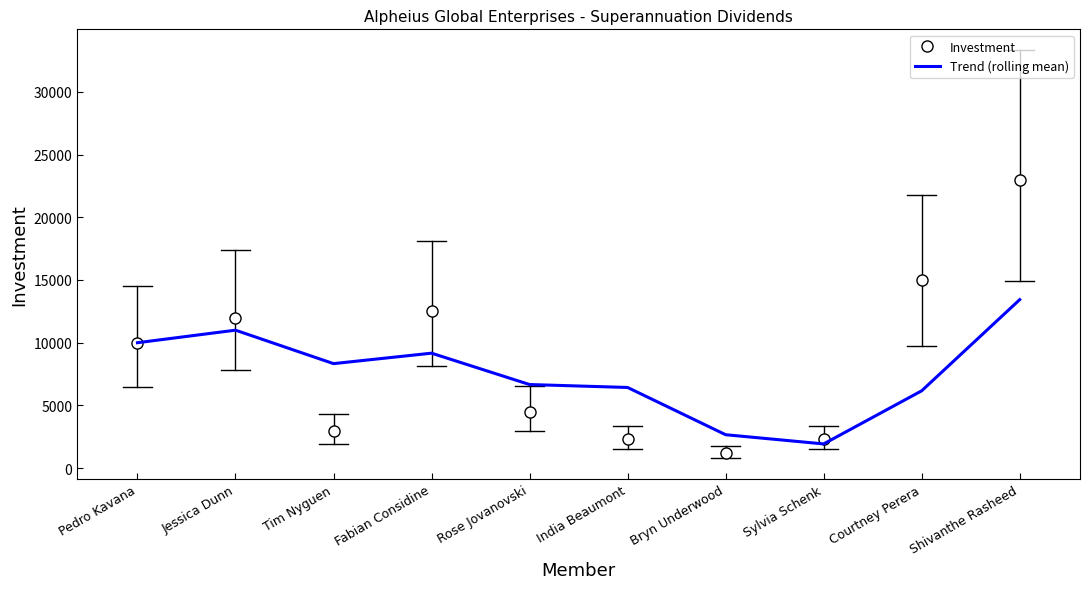

Where is Investment nearest to the value 12100?

Jessica Dunn